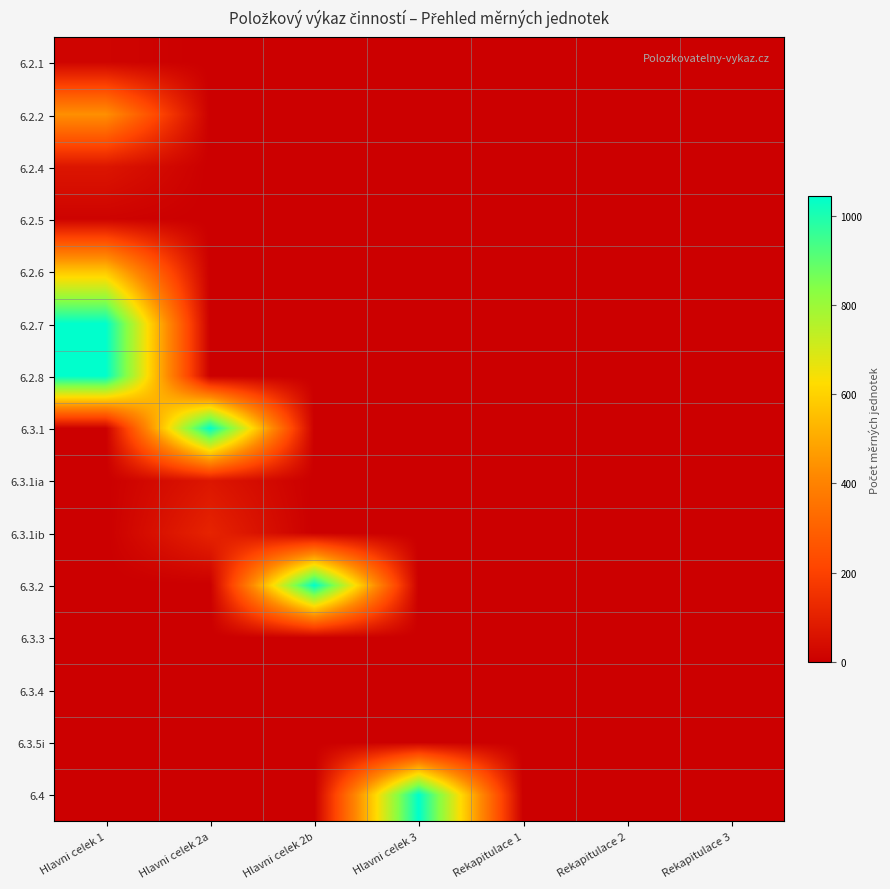

Which has a higher value, Rekapitulace 1 or Hlavni celek 3?

Rekapitulace 1